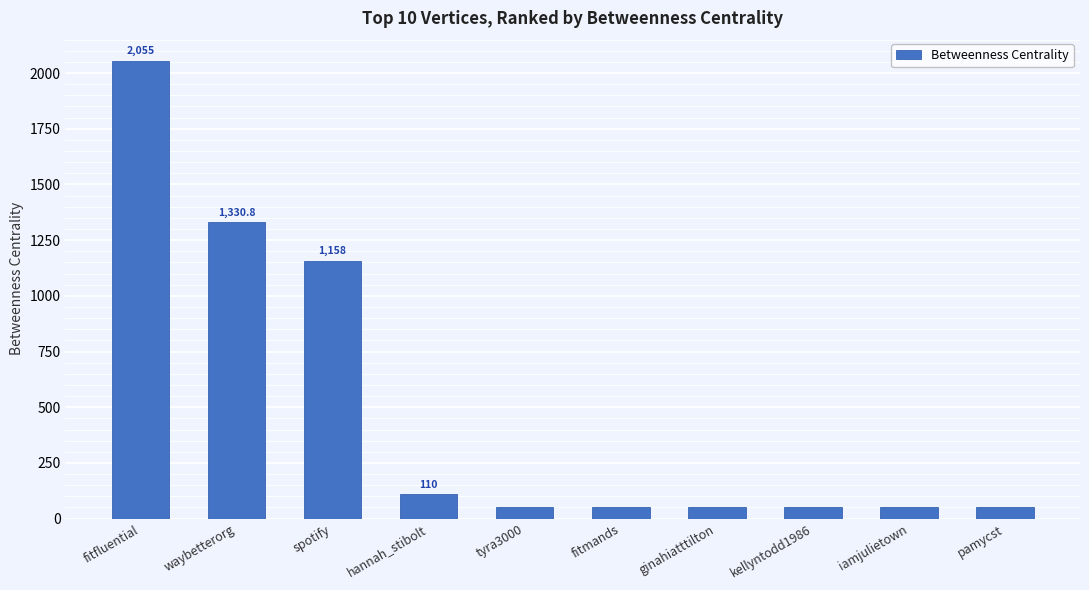

What is the approximate value at ginahiatttilton?

53.8